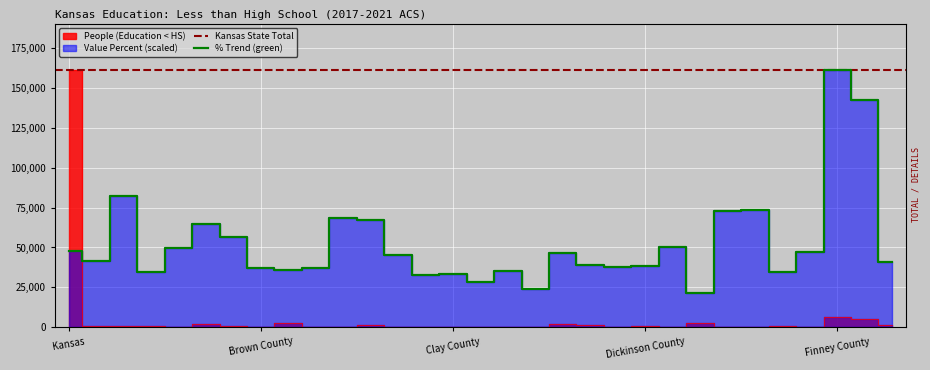

Where does the Value Percent series first go above 41753?

Kansas